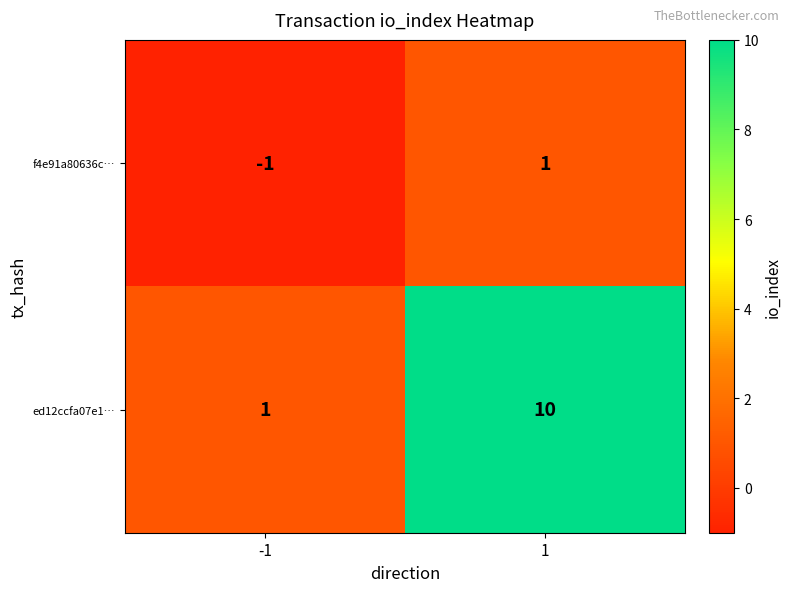

What is the difference between the maximum and minimum values in the ed12ccfa07e1… series?

9